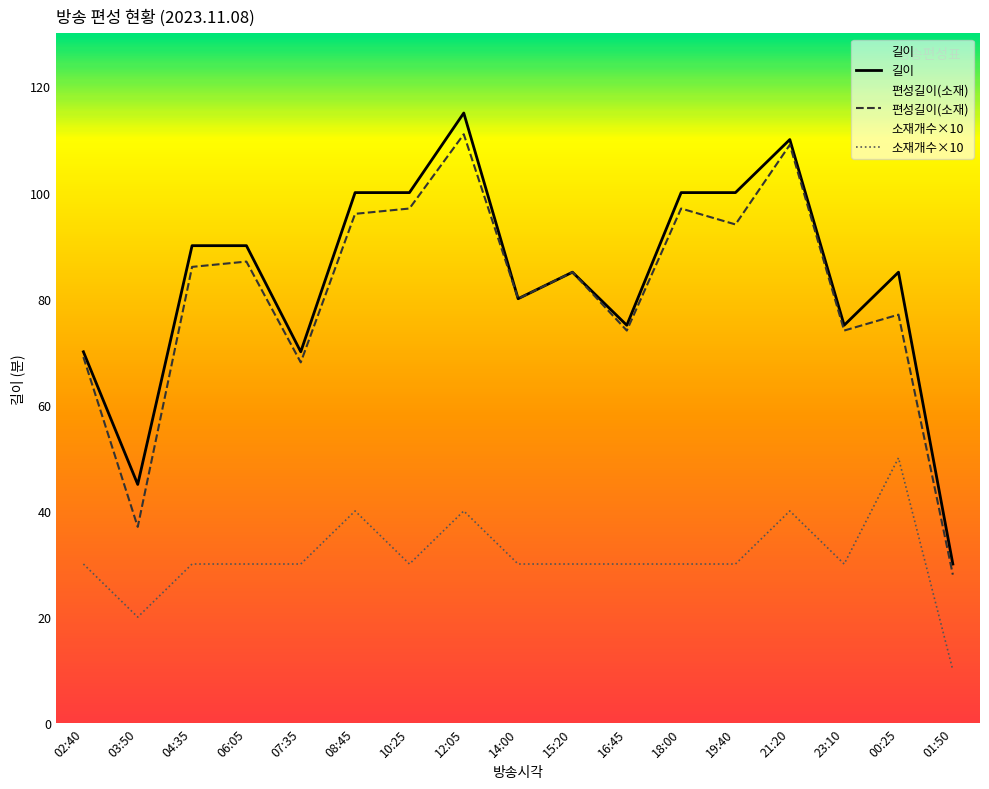

At 06:05, list the series in order from largest to smallest.

길이, 편성길이(소재), 소재개수×10